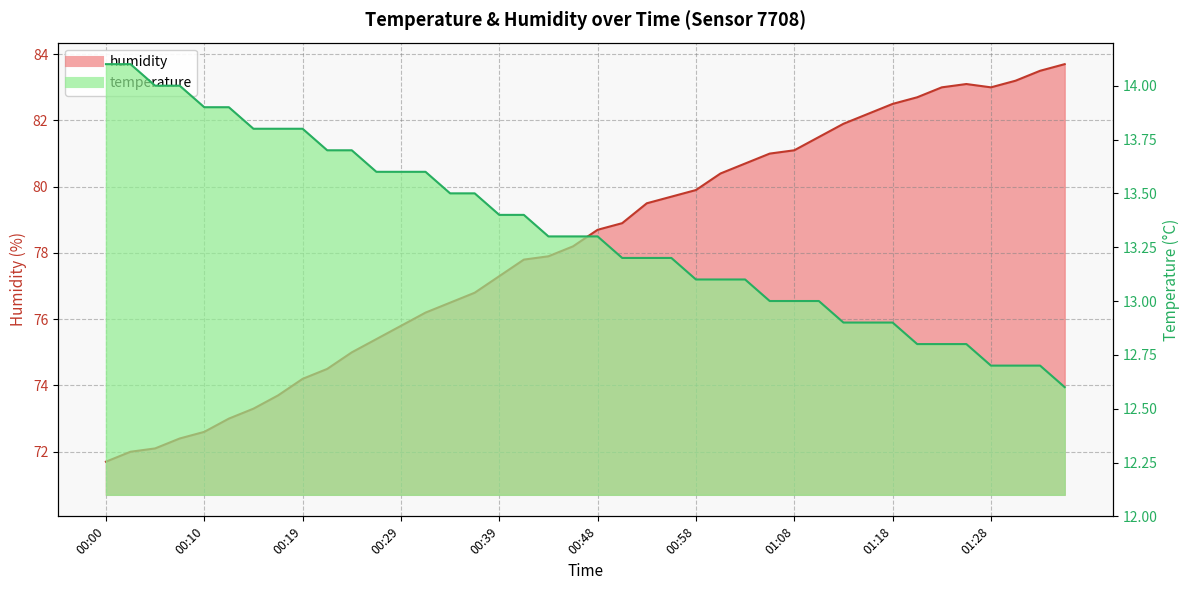

At how many categories does at least one series exceed 50?

40